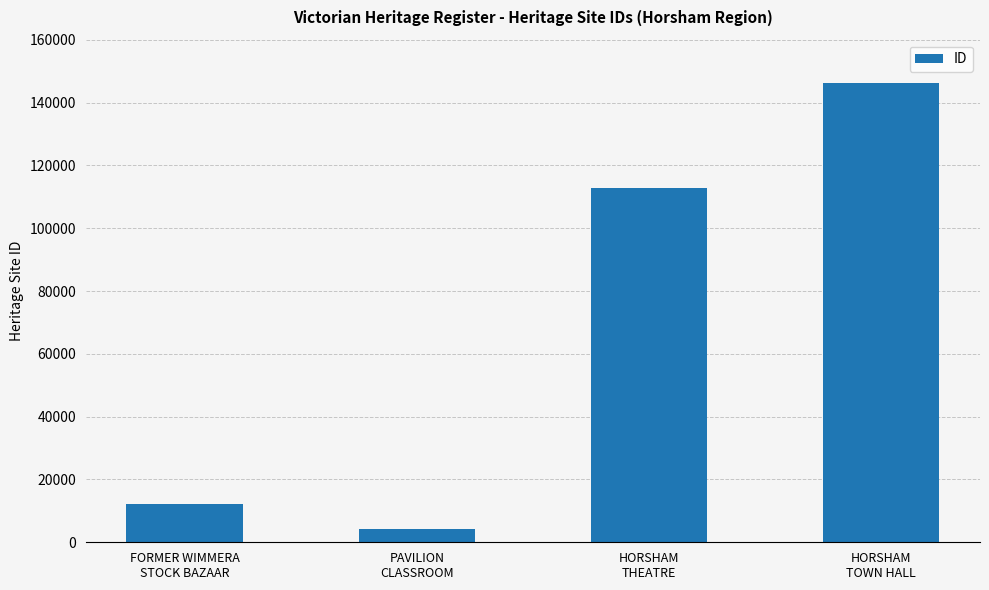

Are the bars grouped side by side (vs. stacked)?

No